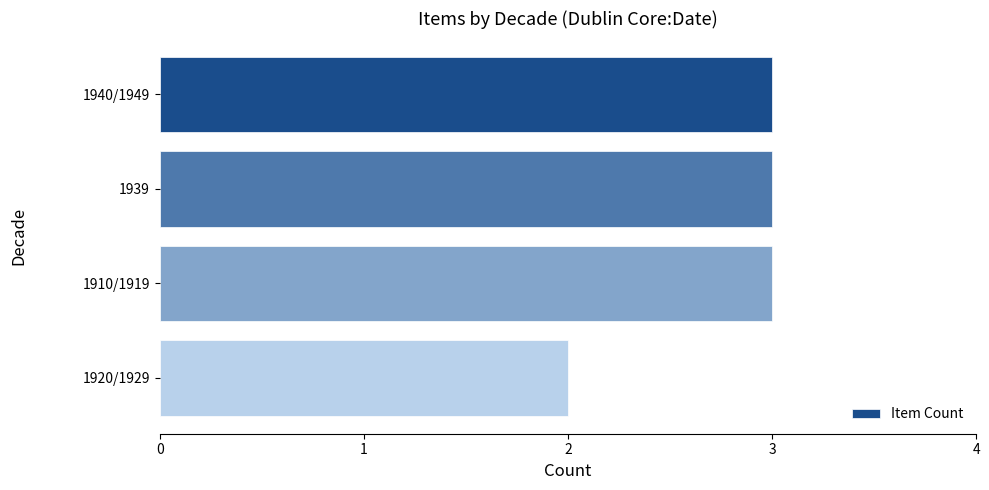

Reading top to bottom, list all the values displayed in this chart.

1940/1949=3	1939=3	1910/1919=3	1920/1929=2